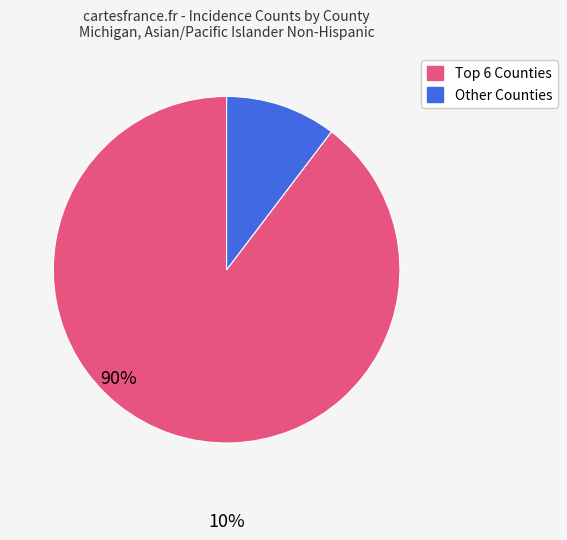

Does any single category account for the majority?

Yes